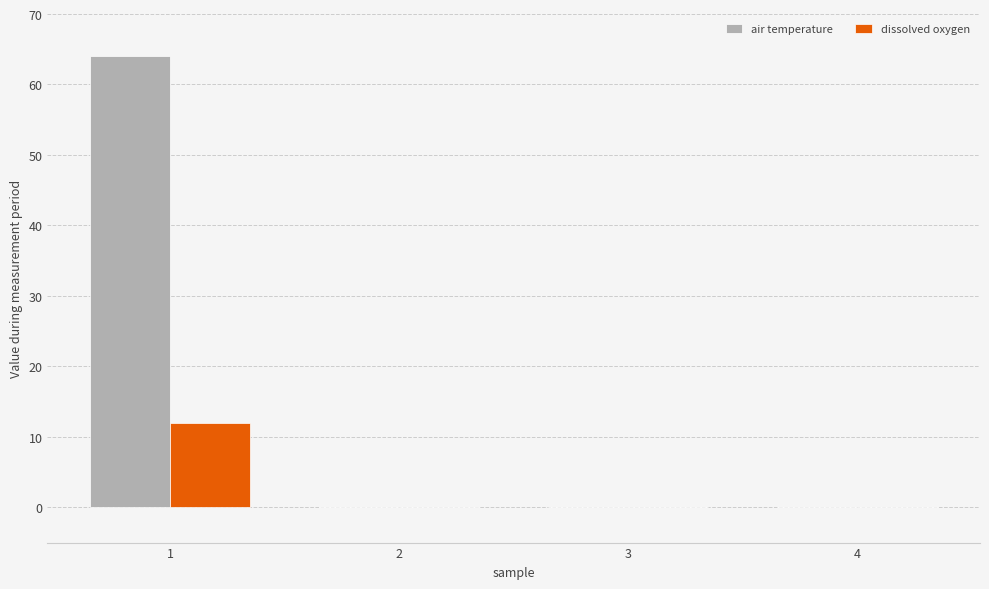

The value of dissolved oxygen at 4 is 7.9. True or false?

False